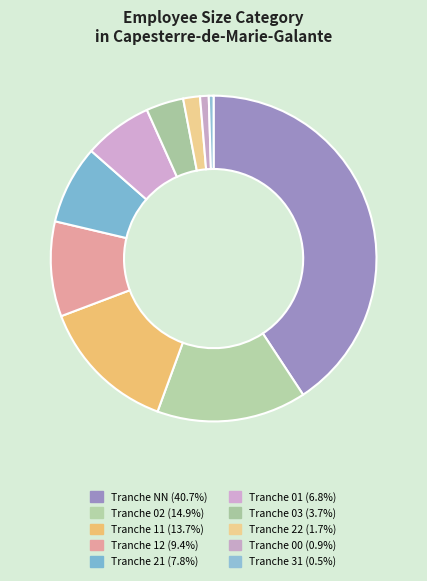

Count the number of slices in the pie.

10